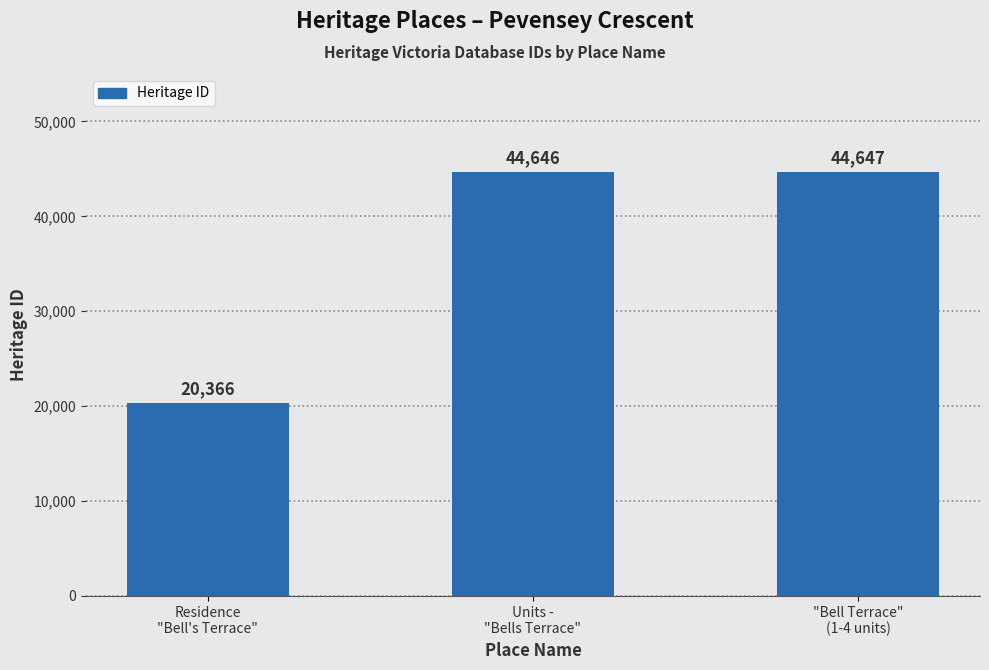

What is the difference between the maximum and minimum values?

24281